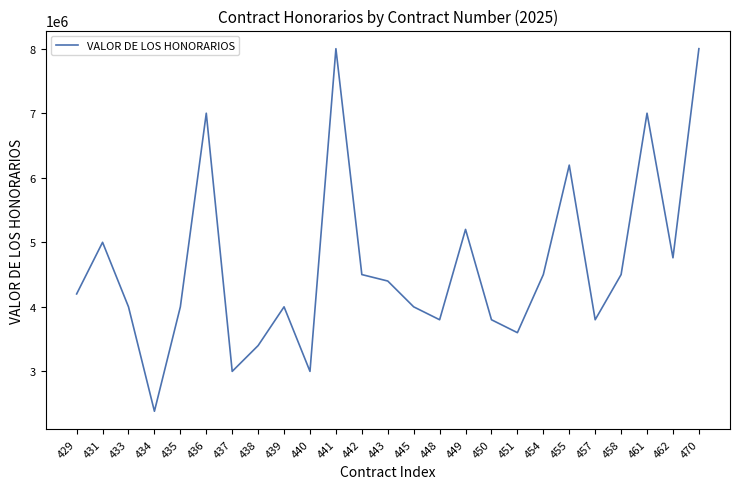

What is the ratio of the value at 440 to the value at 435?

0.8